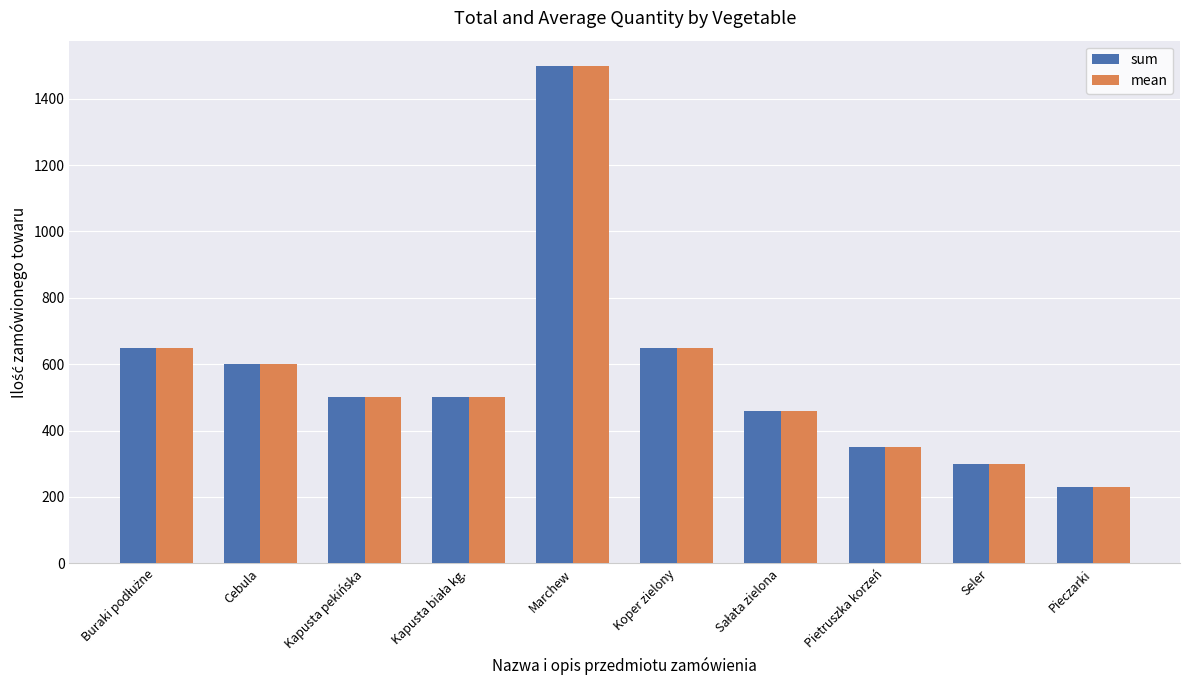

What is the difference between the sum values at Kapusta pekińska and Cebula?

100